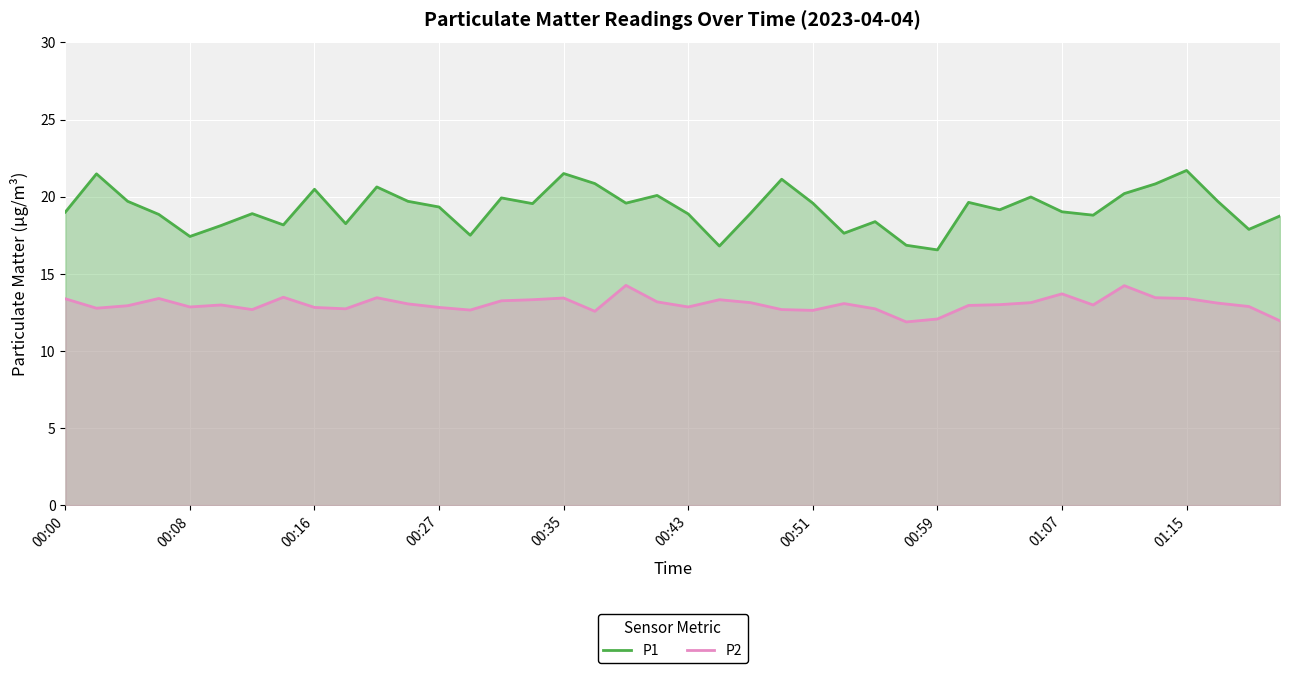

True or false: P2 and P1 cross at least once.

False